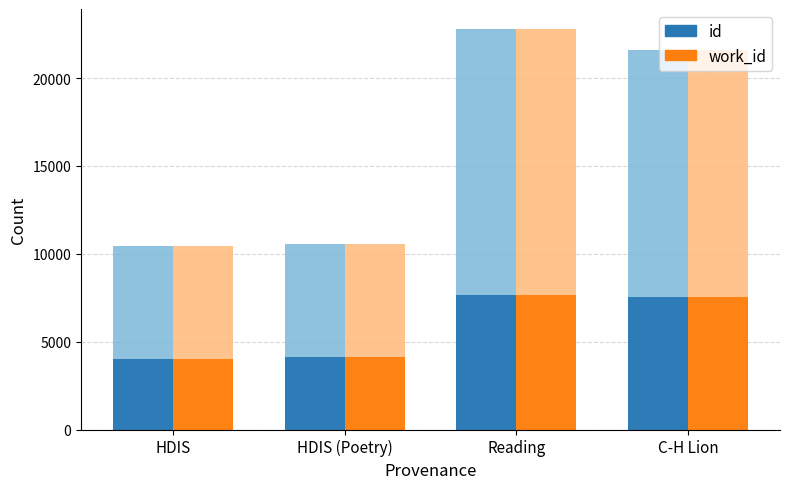

What are all the series names shown in the legend?

id, work_id